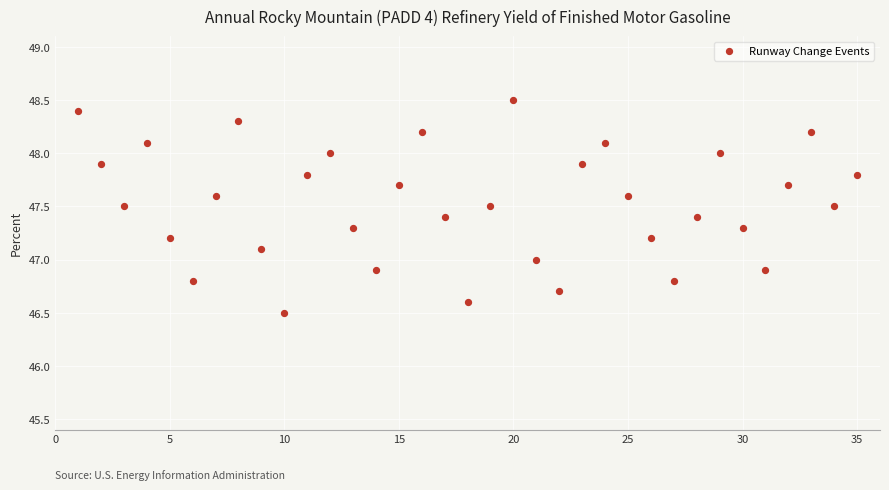

What is the range of X values (max minus min)?

34.0